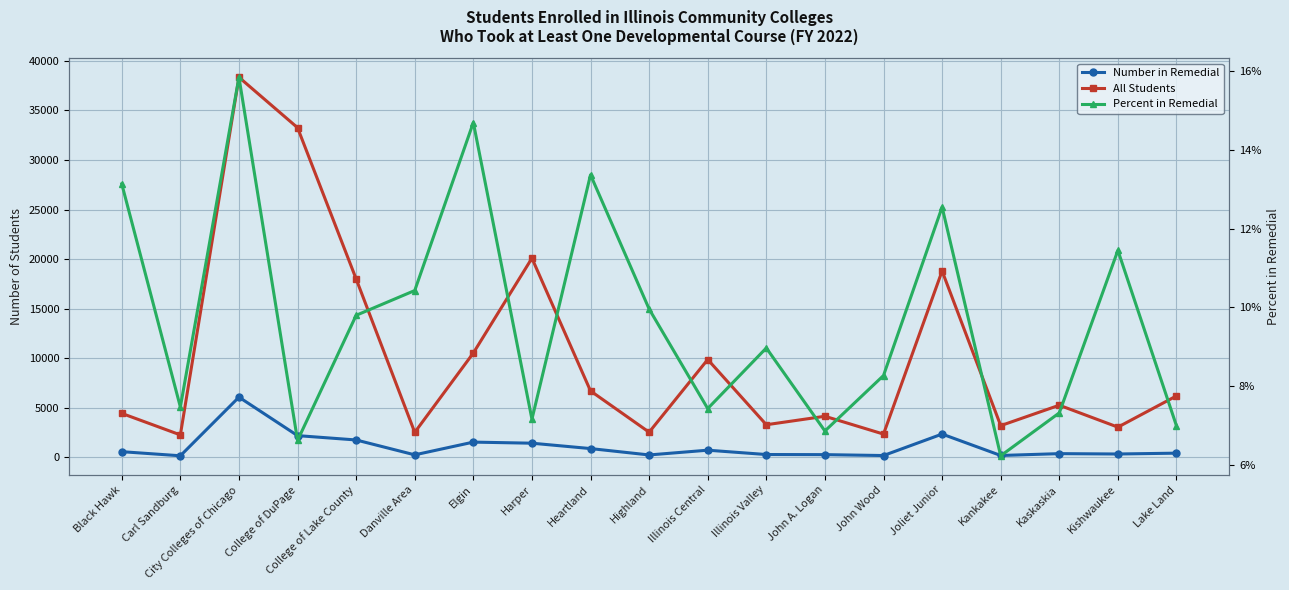

At City Colleges of Chicago, list the series in order from largest to smallest.

All Students, Number in Remedial, Percent in Remedial